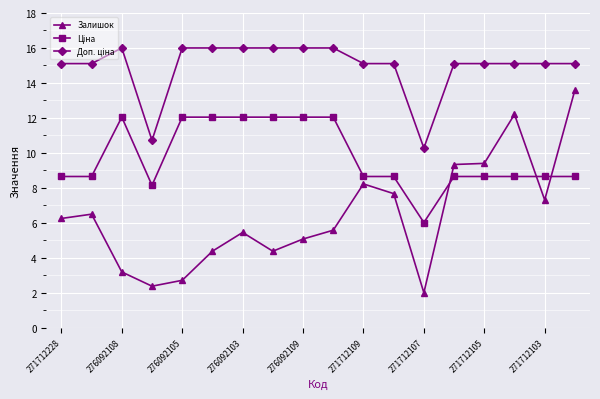

What is the average value of the Залишок series?

6.4